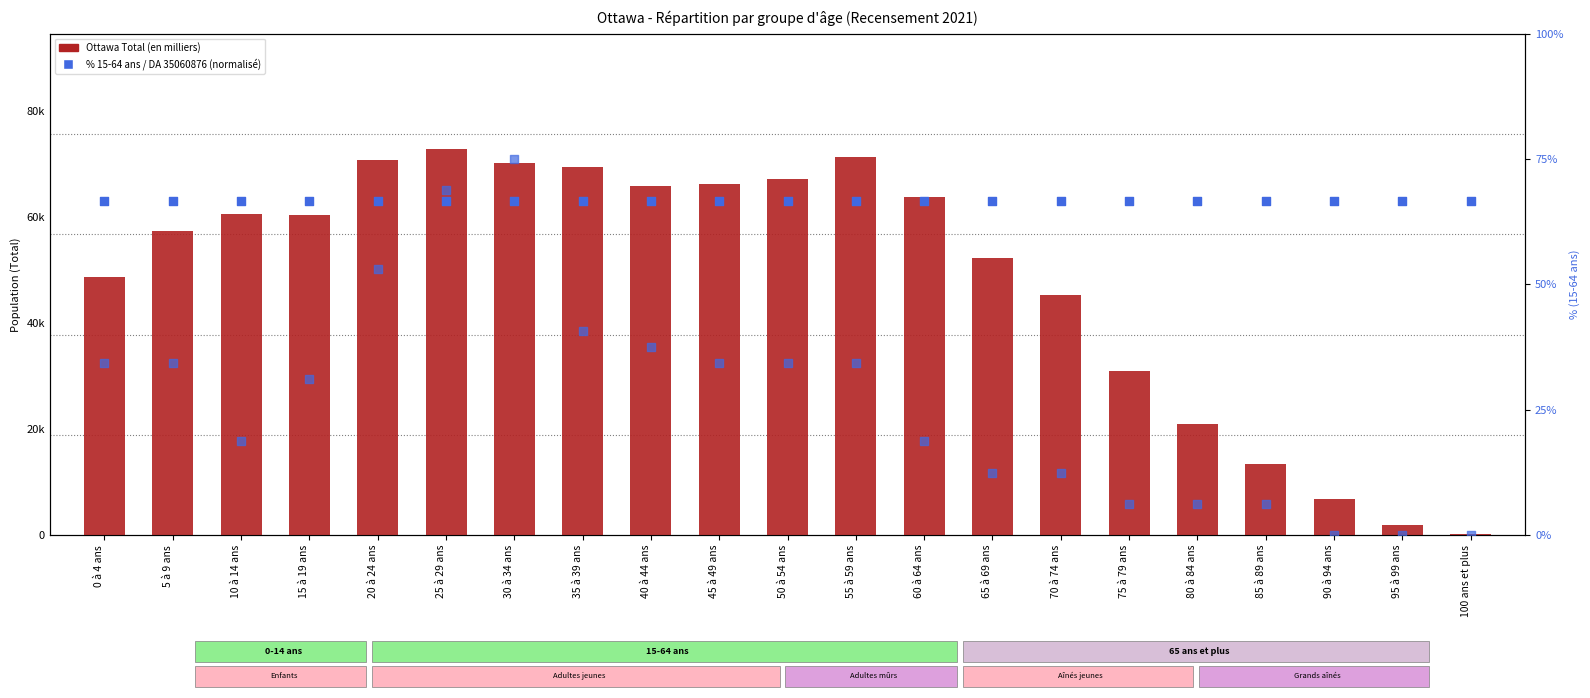

At how many categories does at least one series exceed 14?

21